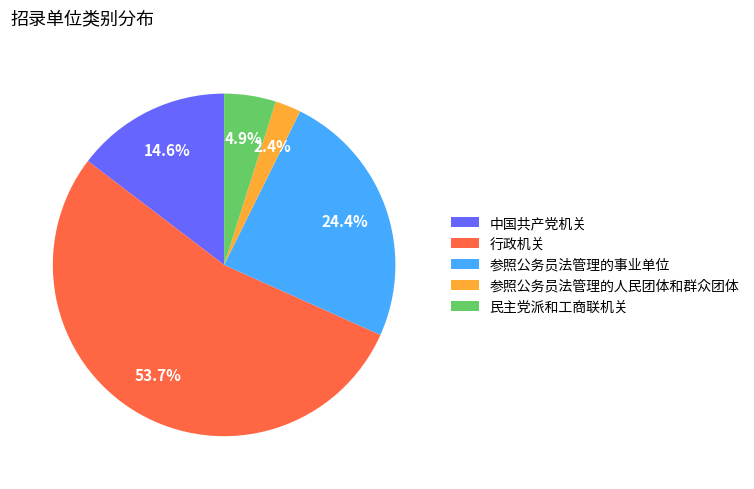

Rank the categories by value from lowest to highest.

参照公务员法管理的人民团体和群众团体, 民主党派和工商联机关, 中国共产党机关, 参照公务员法管理的事业单位, 行政机关